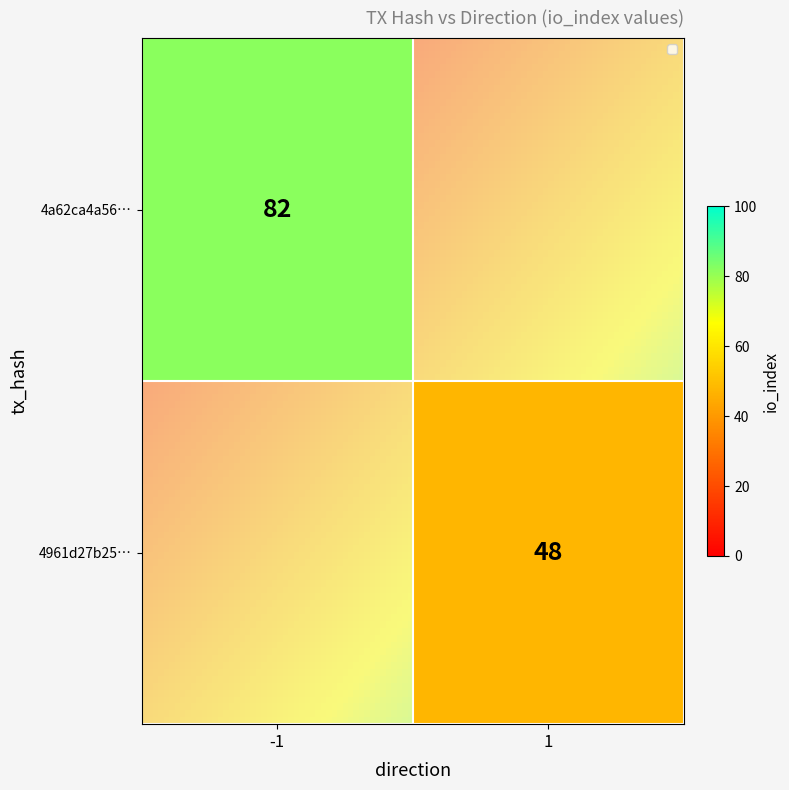

Reading left to right, extract all data points from this chart.

4a62ca4a56b7fb55c42b2c175752575dda3af8d: direction=-1	io_index=82
4961d27b25d0579df576449f515feeaca57ba79: direction=1	io_index=48